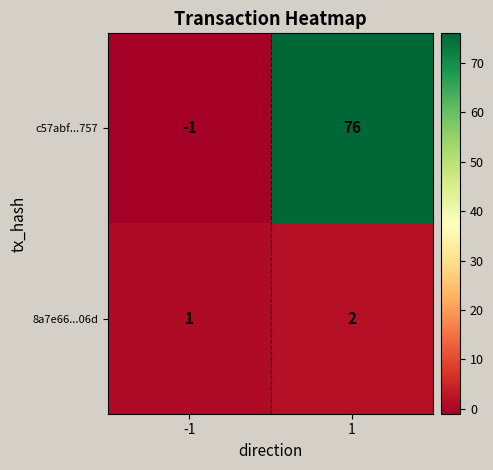

What is the maximum value for c57abf...757?

76